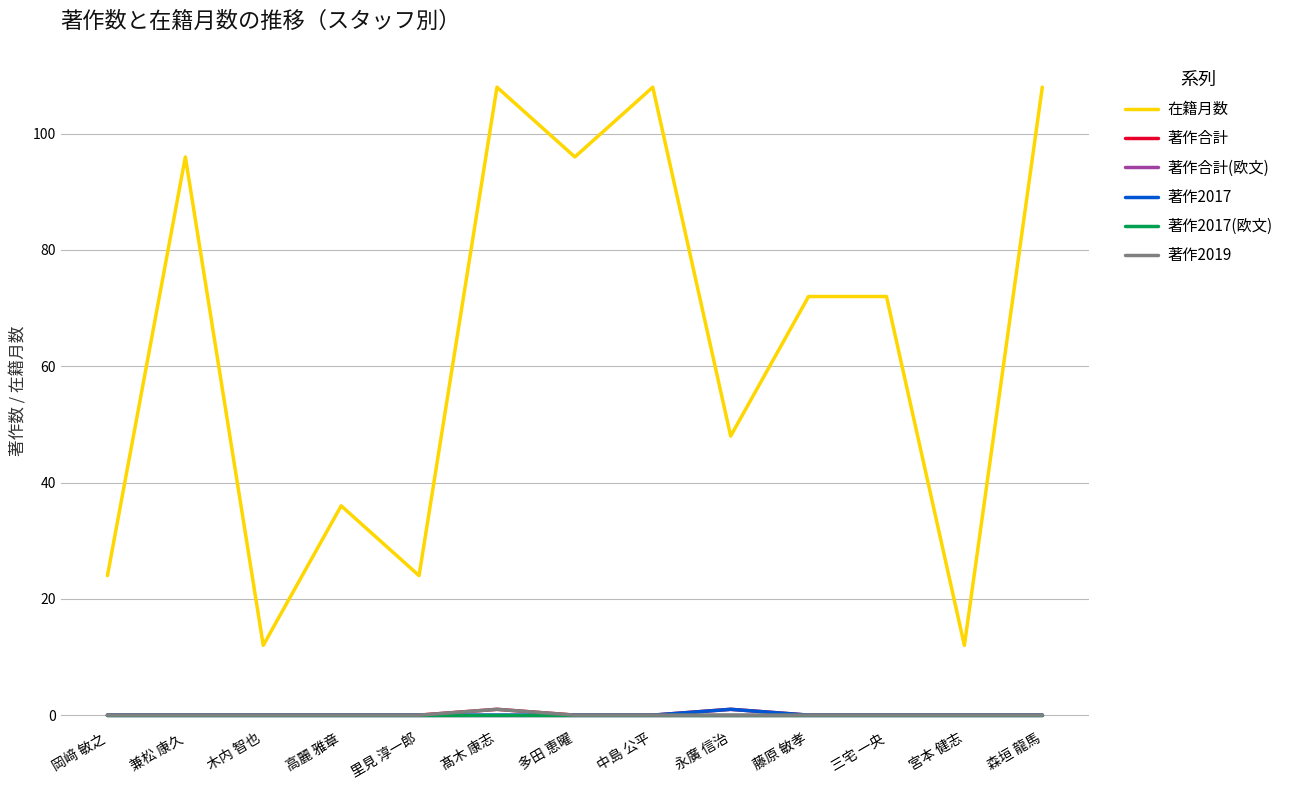

True or false: 著作2017(欧文) and 著作合計 cross at least once.

False